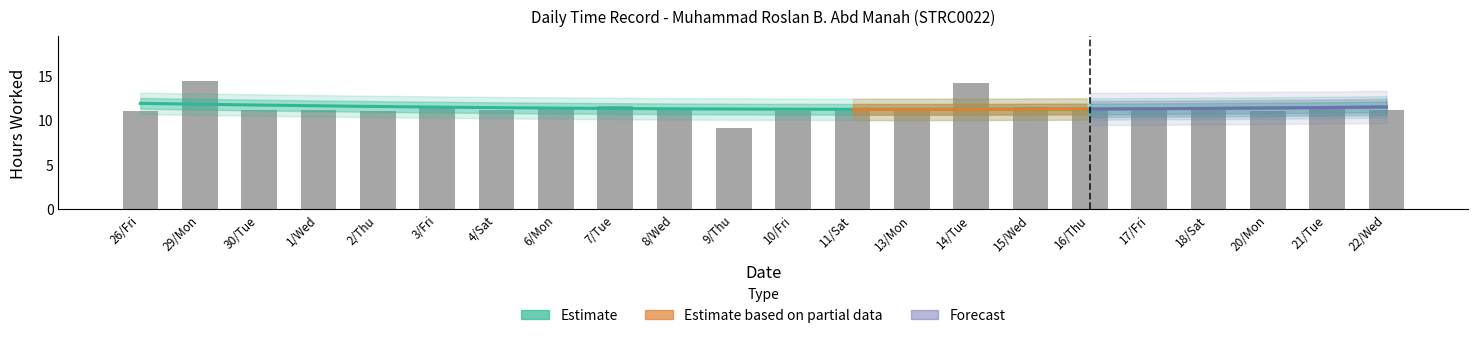

How many bars are there in total?

22